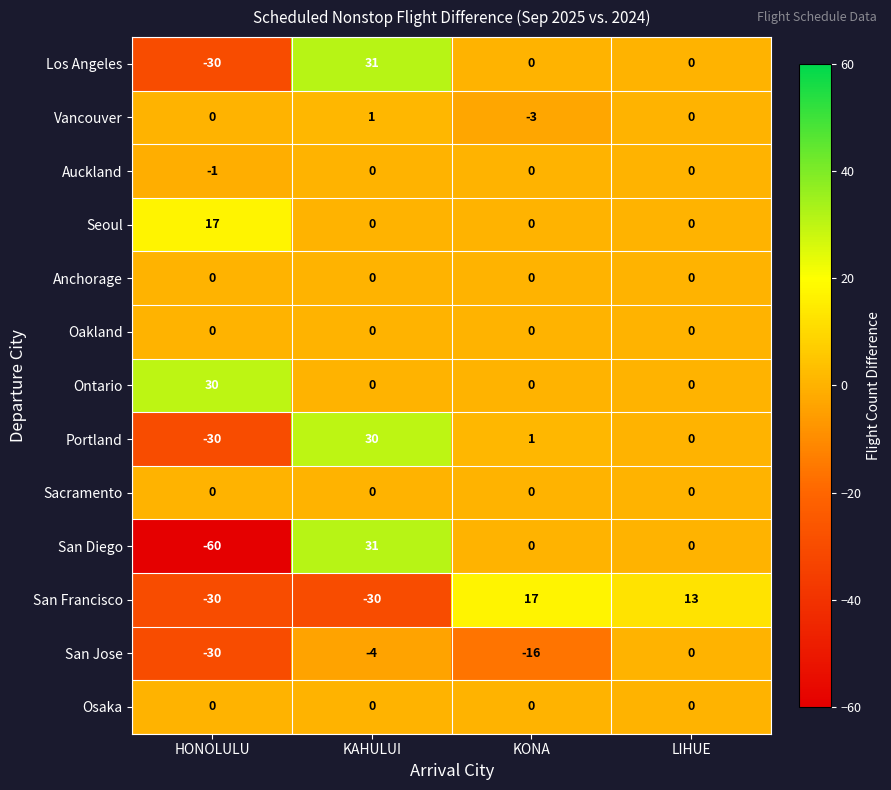

What is the difference between the highest and lowest values at LIHUE?

13